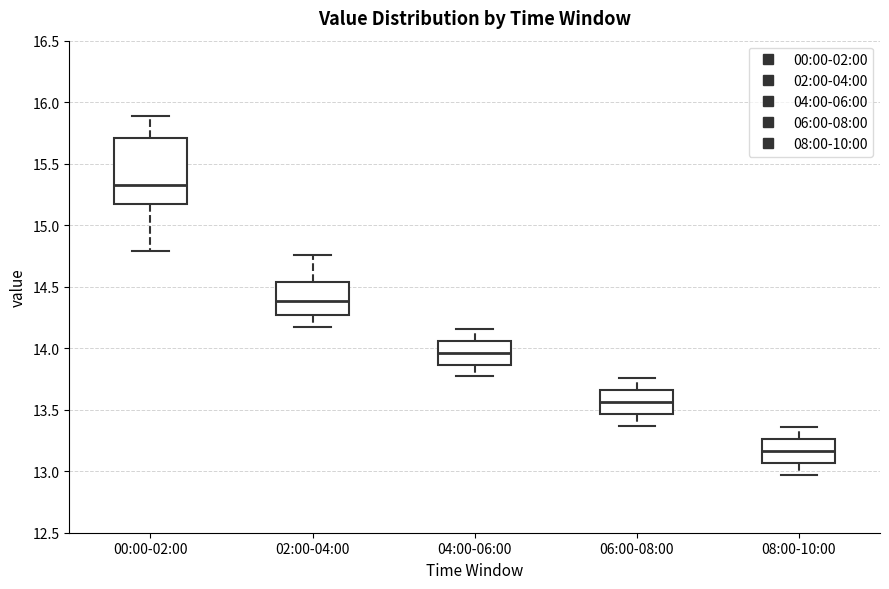

Where does the median line of the box for 04:00-06:00 sit on the y-axis? The values are not printed on the chart, so give them approximately, as read against the axis.

13.95